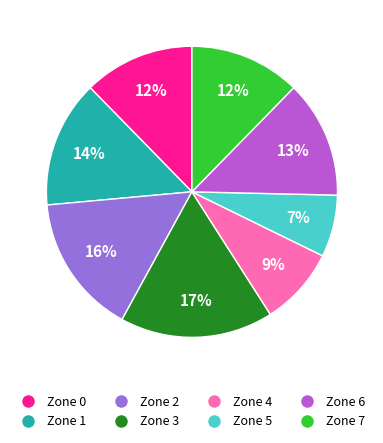

To the nearest percent, what is the difference between the Zone 0 and Zone 1 slice percentages?

2%